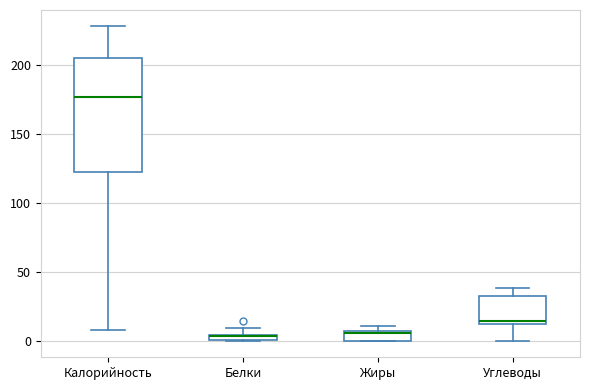

Which box's median line is the highest?

Калорийность